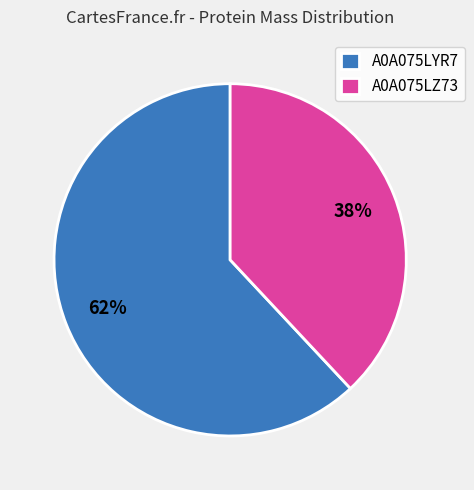

What percentage is the A0A075LYR7 slice, to the nearest percent?

62%